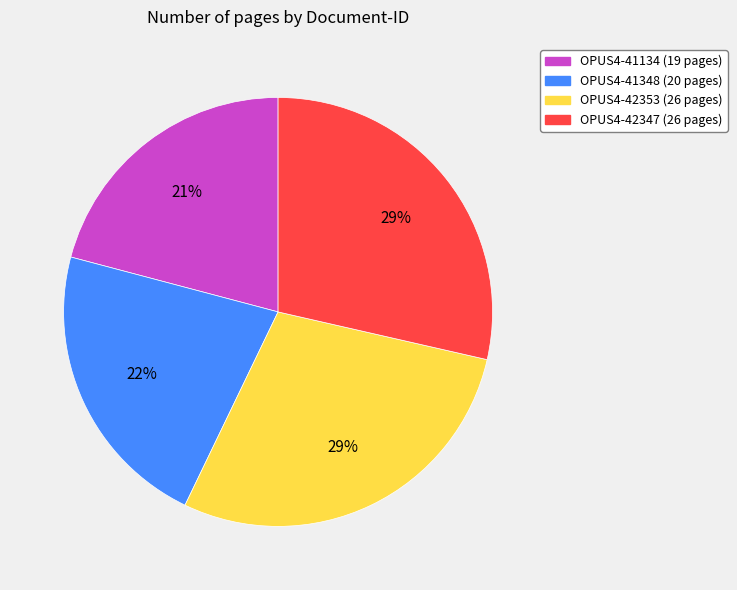

To the nearest percent, what is the difference between the largest and smallest slice percentages?

8%